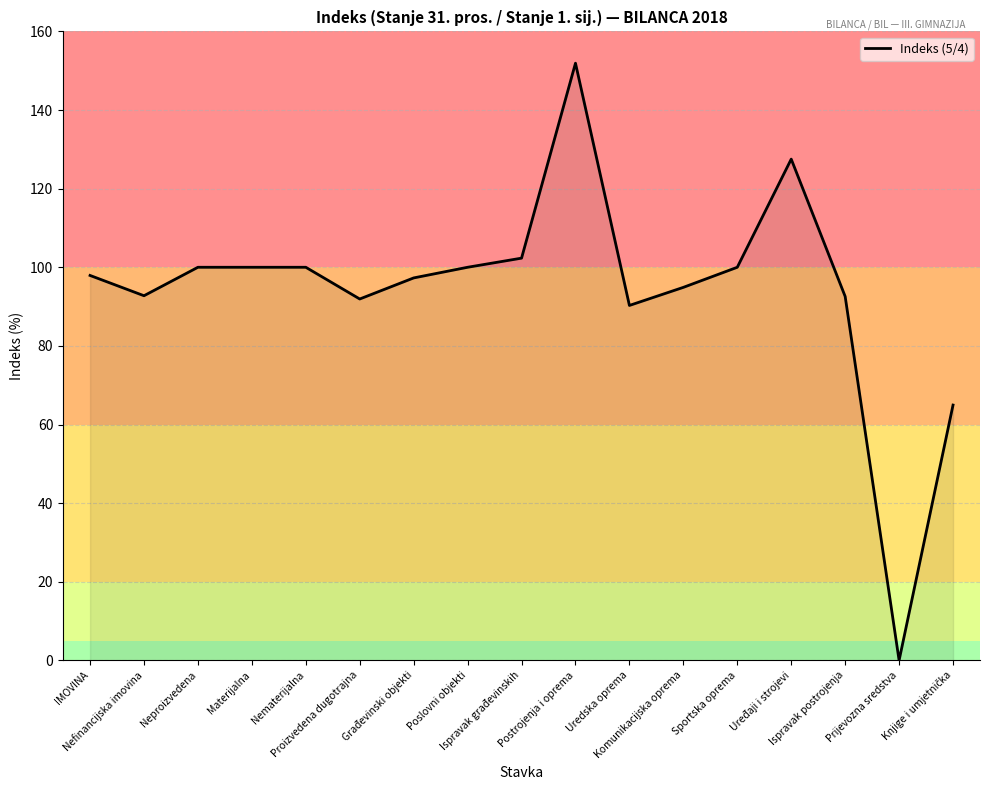

What is the maximum value shown in the chart?

151.9